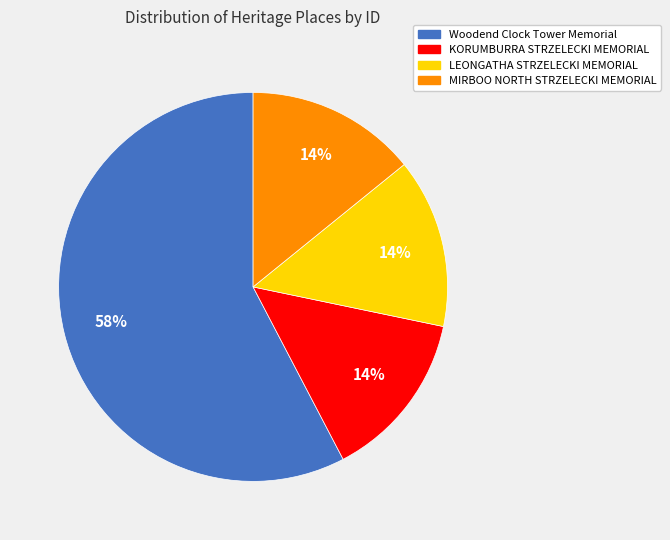

What is the ratio of the value at LEONGATHA STRZELECKI MEMORIAL to the value at MIRBOO NORTH STRZELECKI MEMORIAL?

1.0